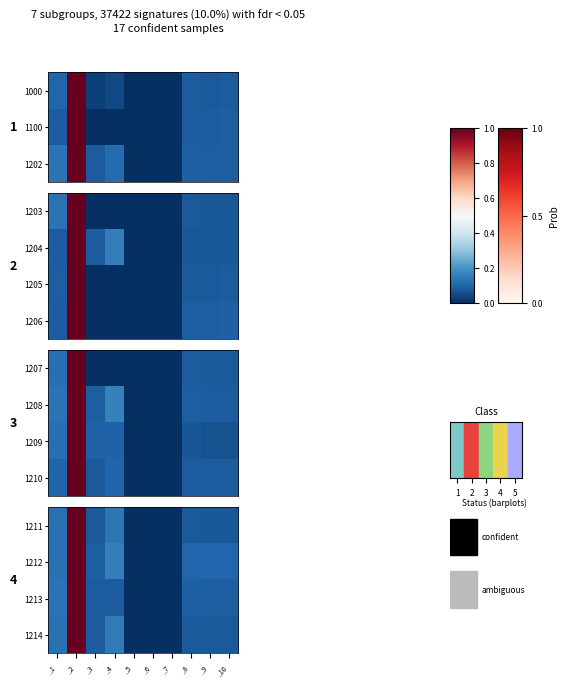

Which category has the lowest value across all series?

_5